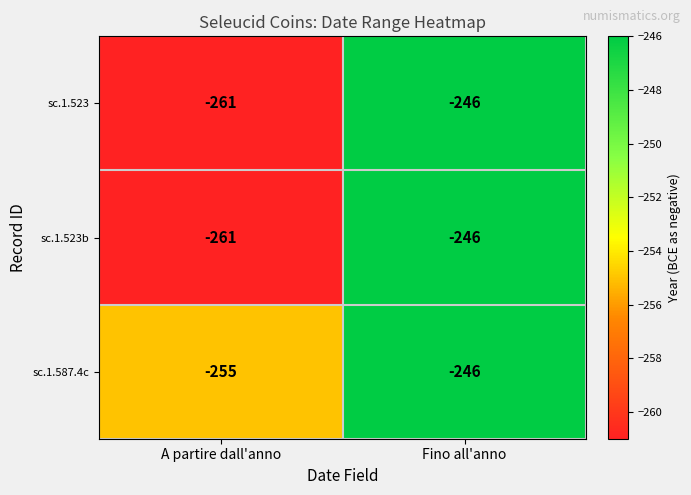

At which label is sc.1.523 closest to -253?

Fino all'anno